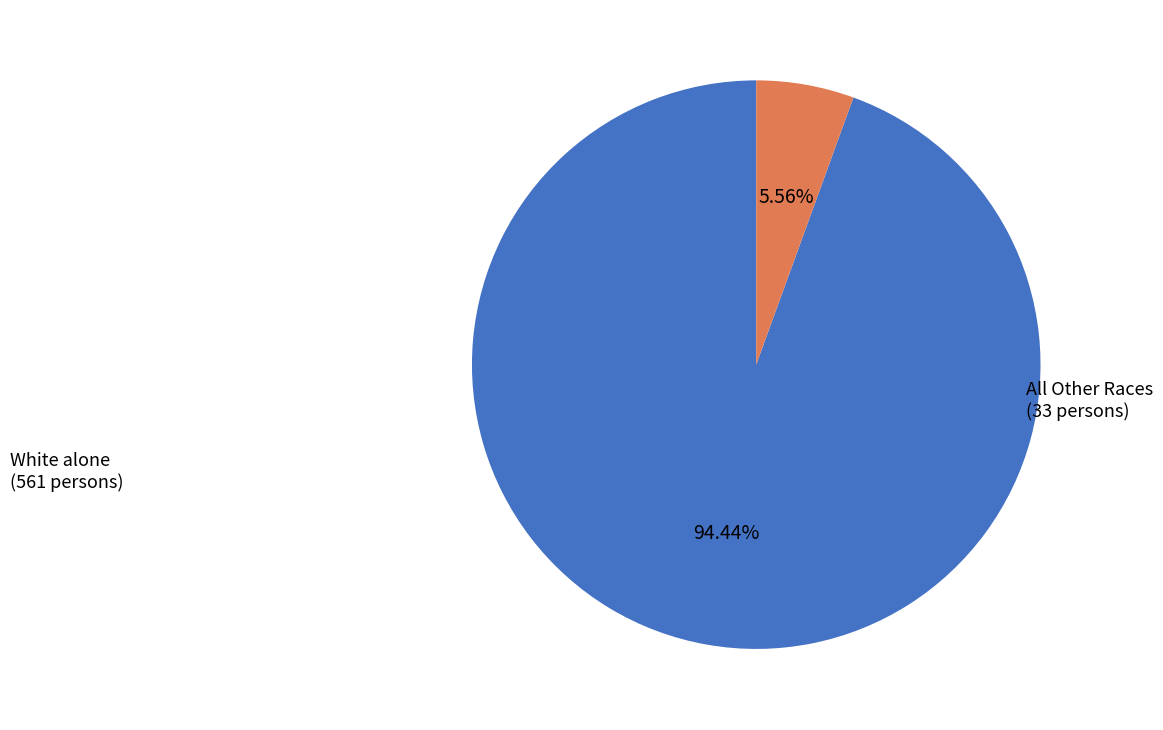

How many segments does this pie chart have?

2